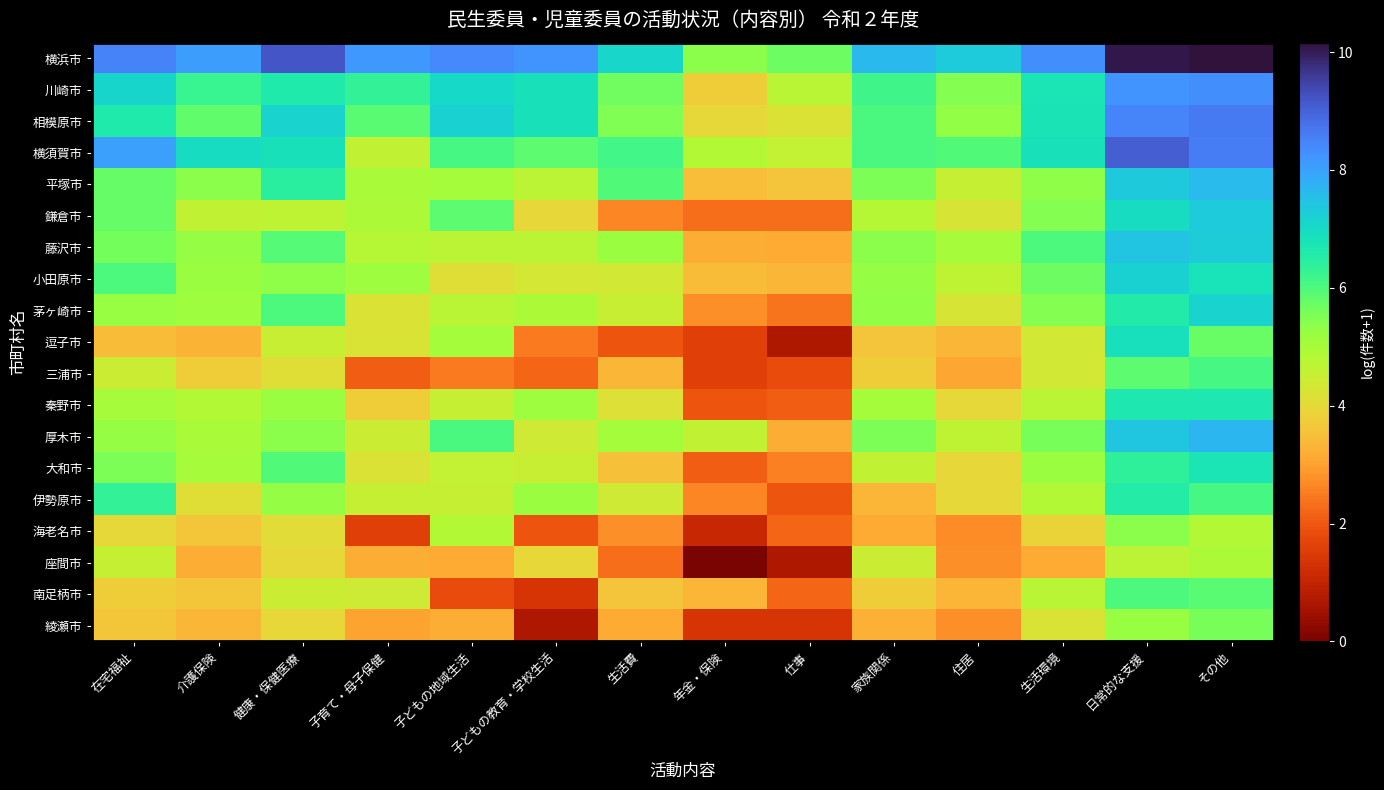

Which has a higher value, 子どもの教育・学校生活 or 家族関係?

子どもの教育・学校生活